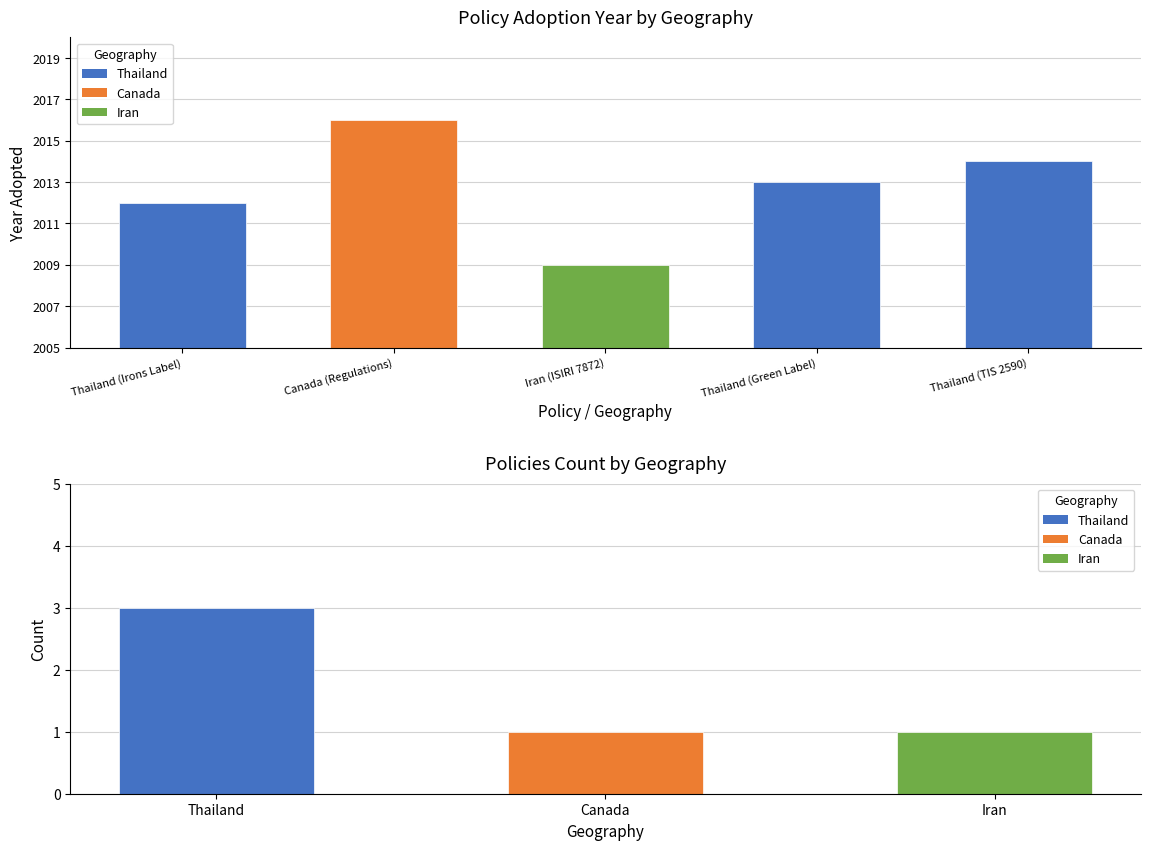

True or false: the data shows 2016 at Canada (Regulations).

True